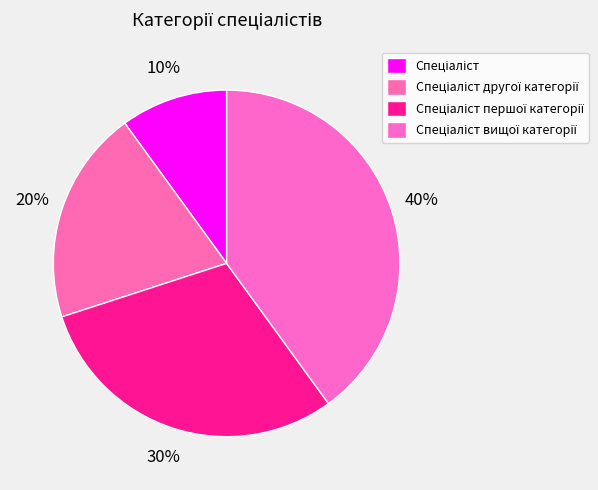

Is it true that Спеціаліст першої категорії is 30% of the pie?

True